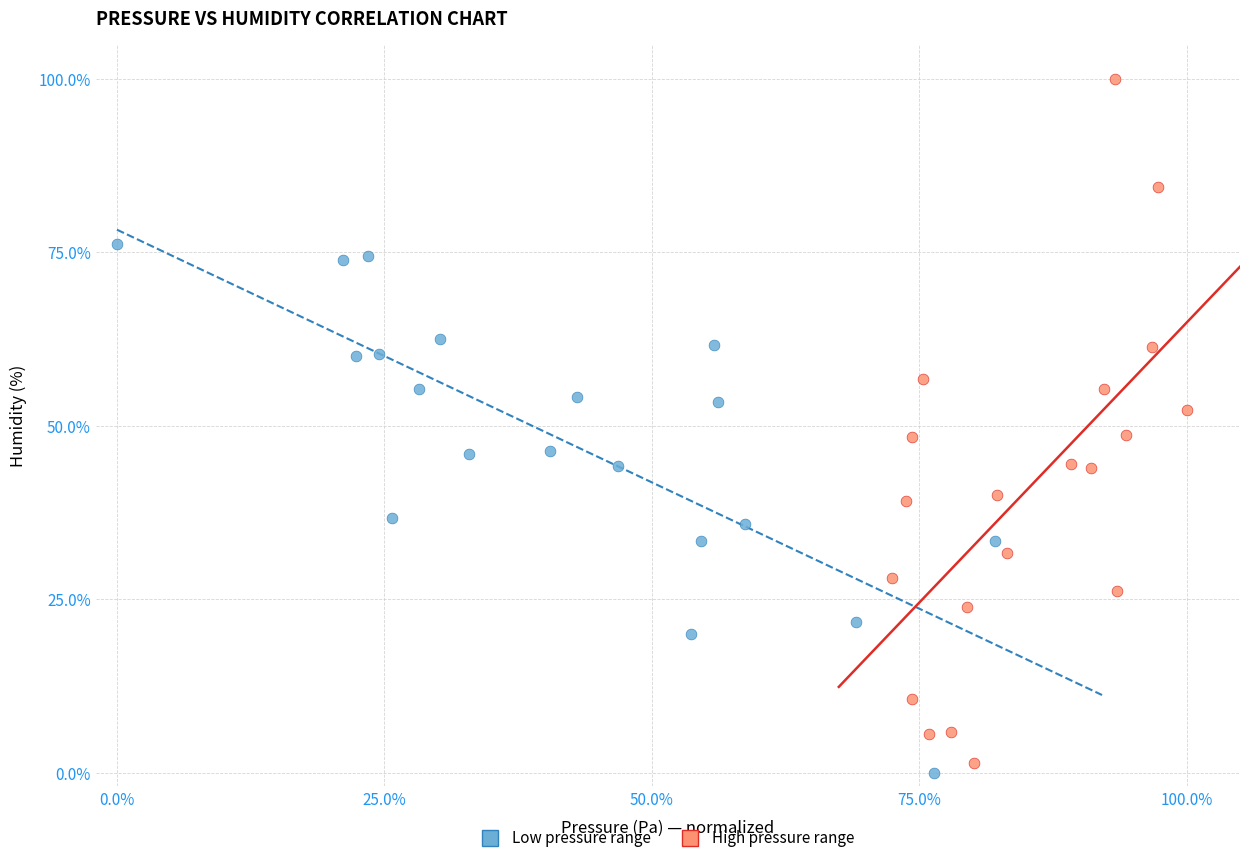

What are all the series names shown in the legend?

Low pressure range, High pressure range